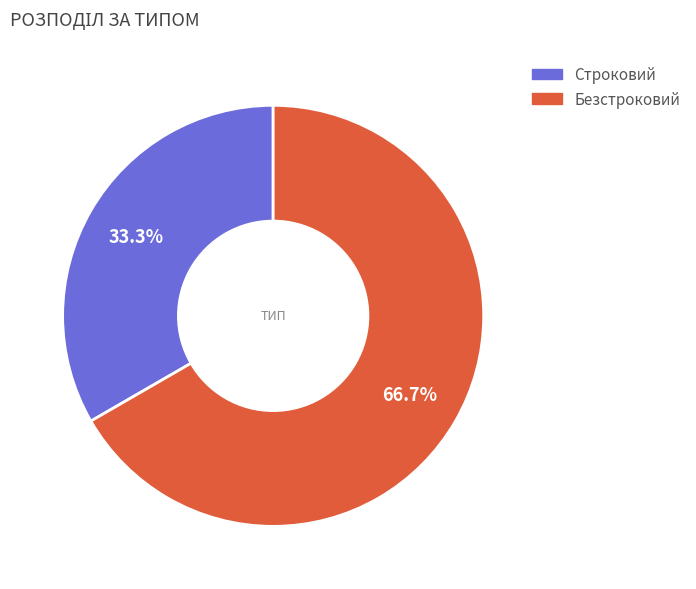

To the nearest percent, what is the average slice percentage?

50%